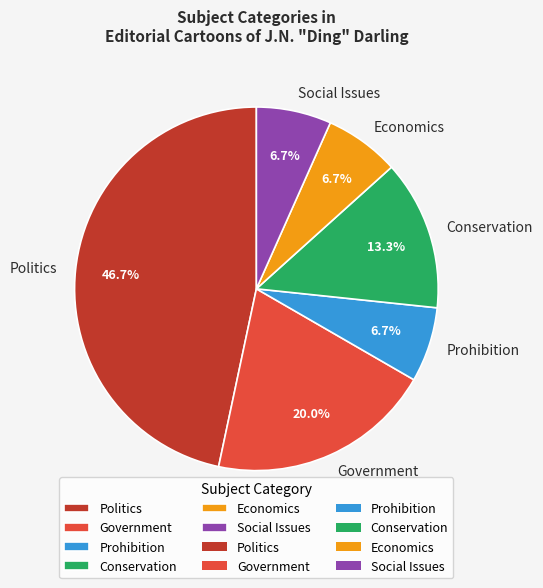

What percentage do Social Issues and Politics together represent?

53.3%